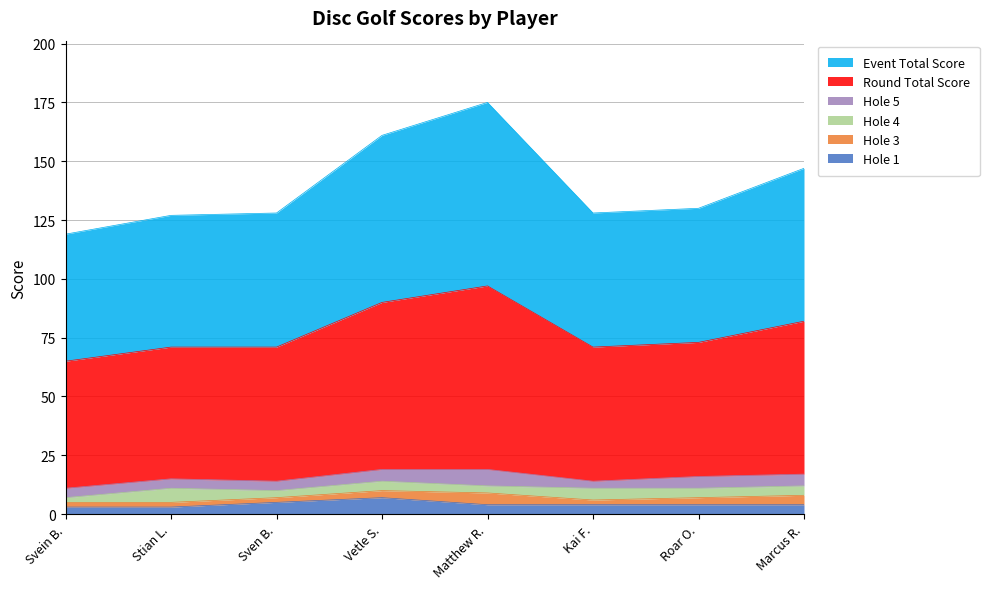

What is the value of the event_total_score point at the 5th from the left?

175